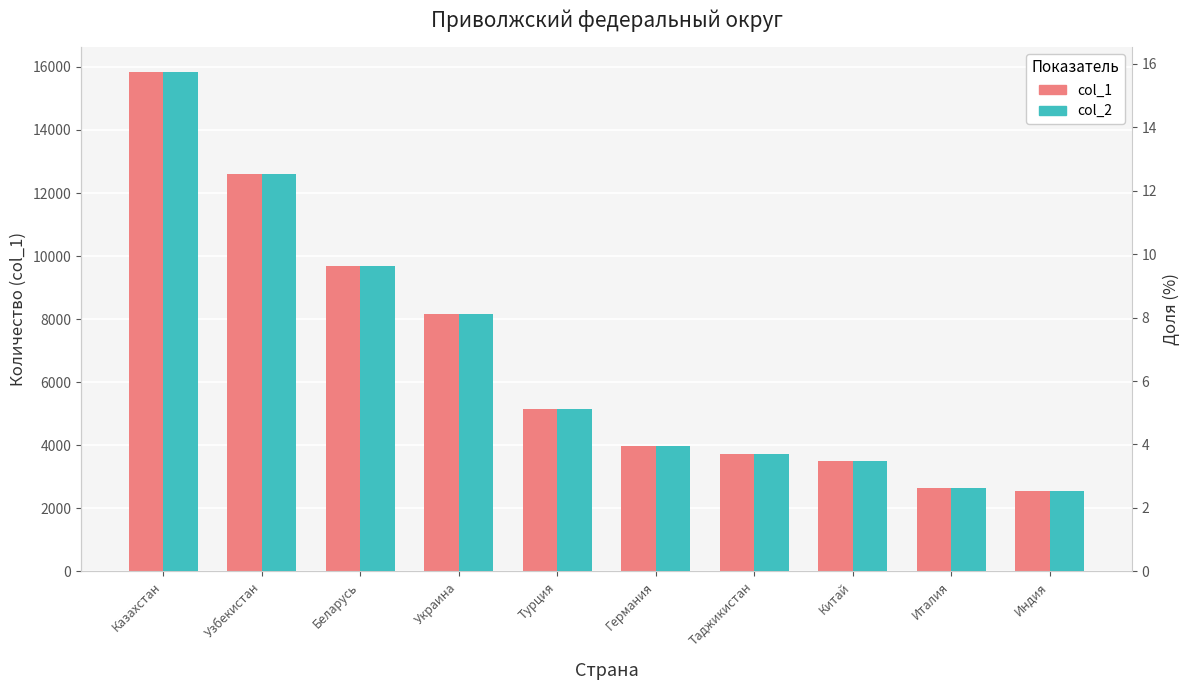

List the series in order of their overall mean, highest first.

col_1, col_2